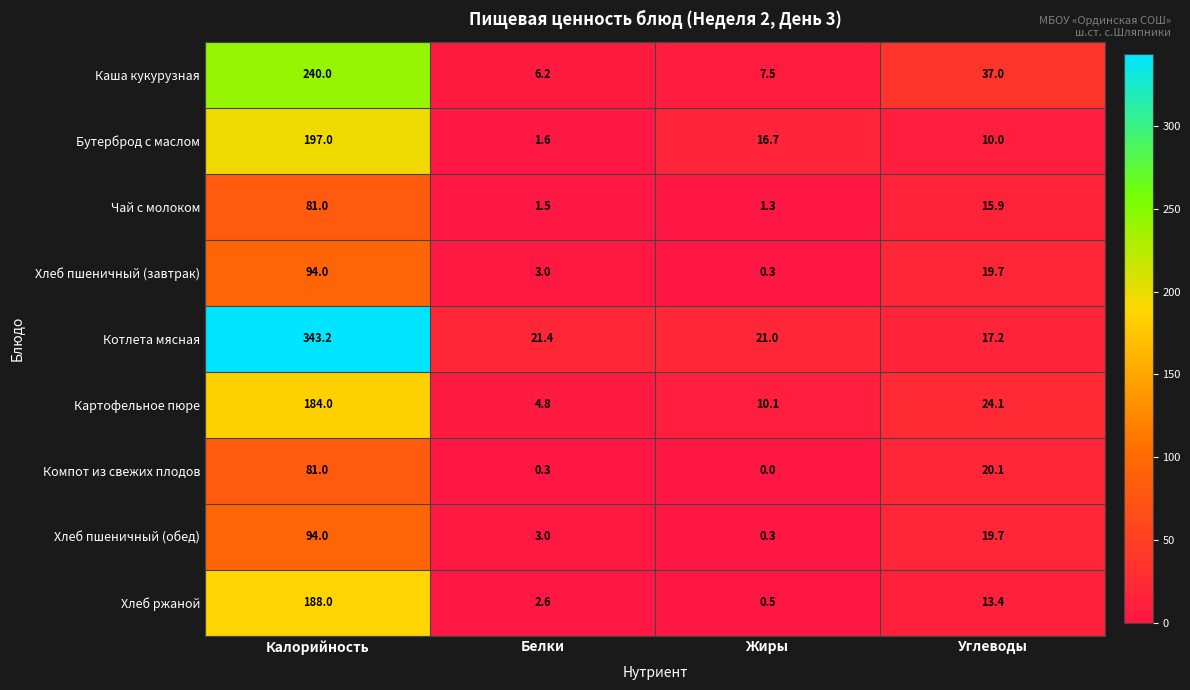

What is the difference between the Хлеб ржаной values at Белки and Жиры?

2.1